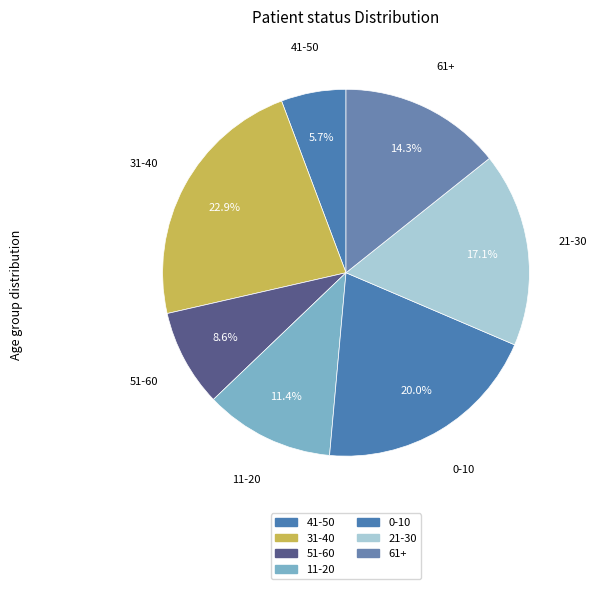

Is there any slice that represents more than half of the pie?

No